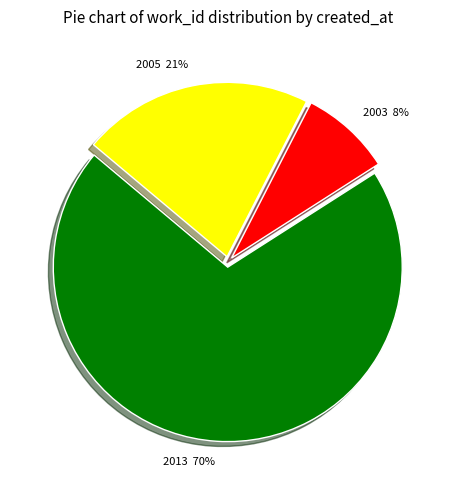

True or false: 2003 8% accounts for 1% of the total.

False